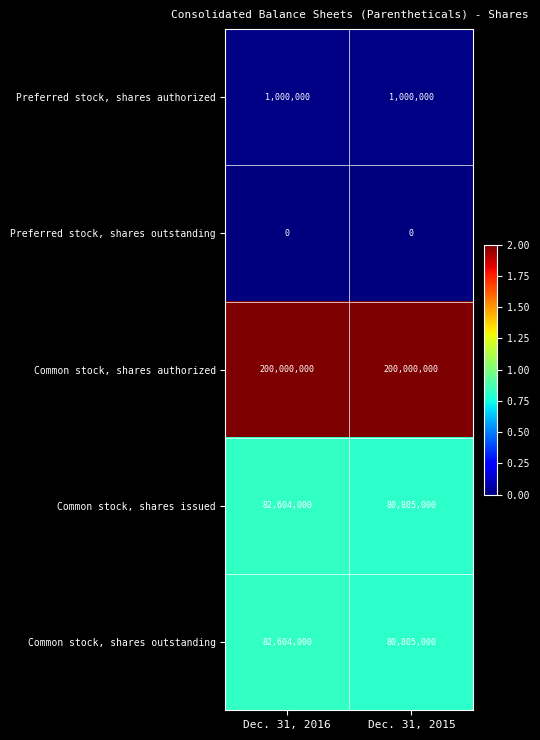

The value of Common stock, shares outstanding at Dec. 31, 2015 is 80805000. True or false?

True